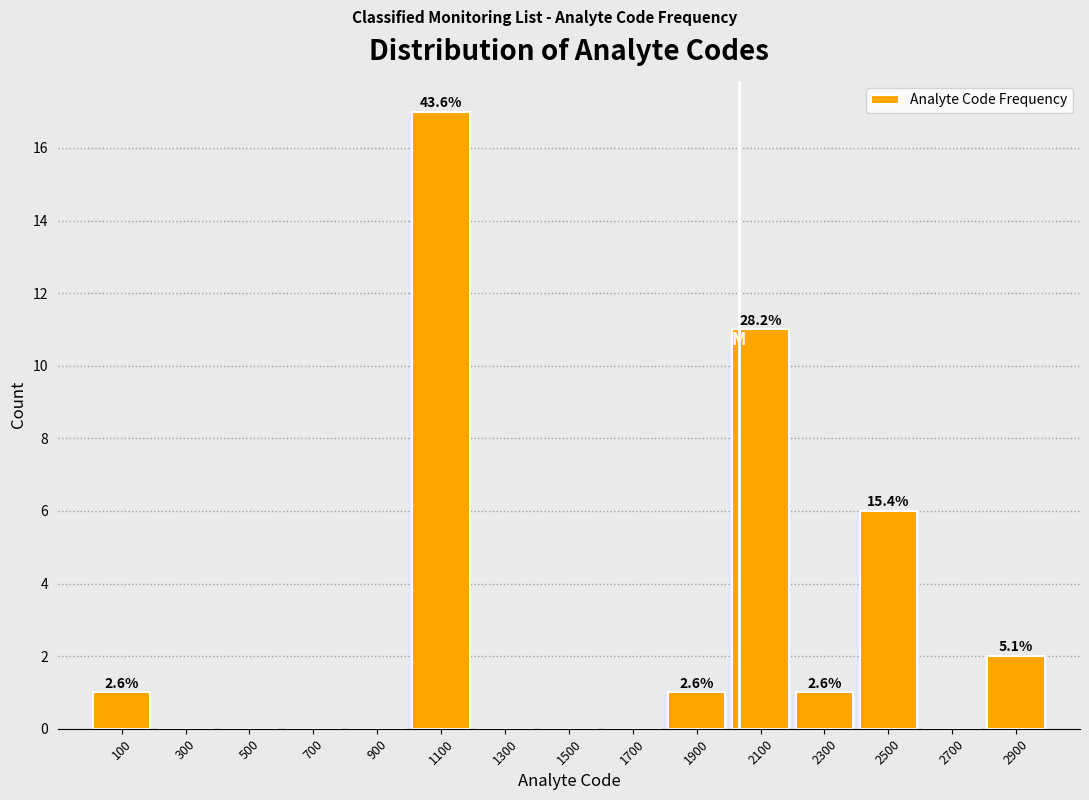

Over which range of the x-axis is the bar tallest?

1000 to 1200